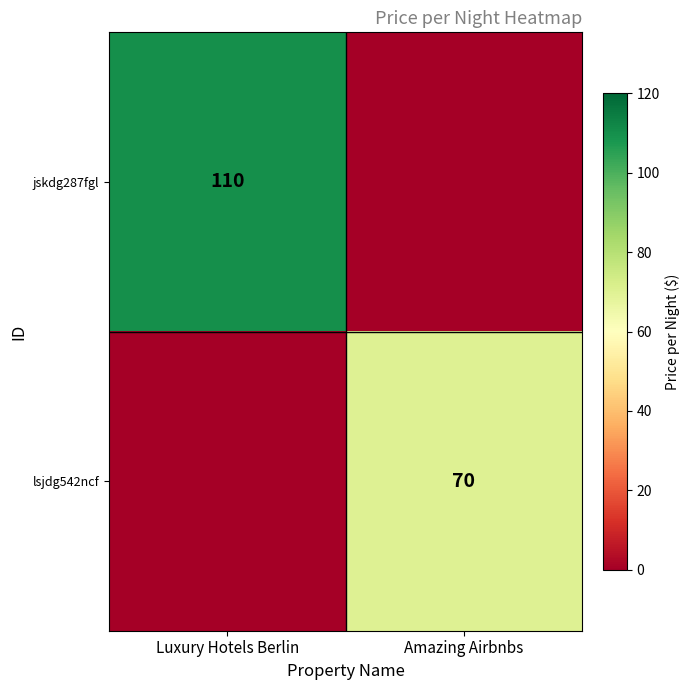

The value of lsjdg542ncf at Amazing Airbnbs is 91. True or false?

False